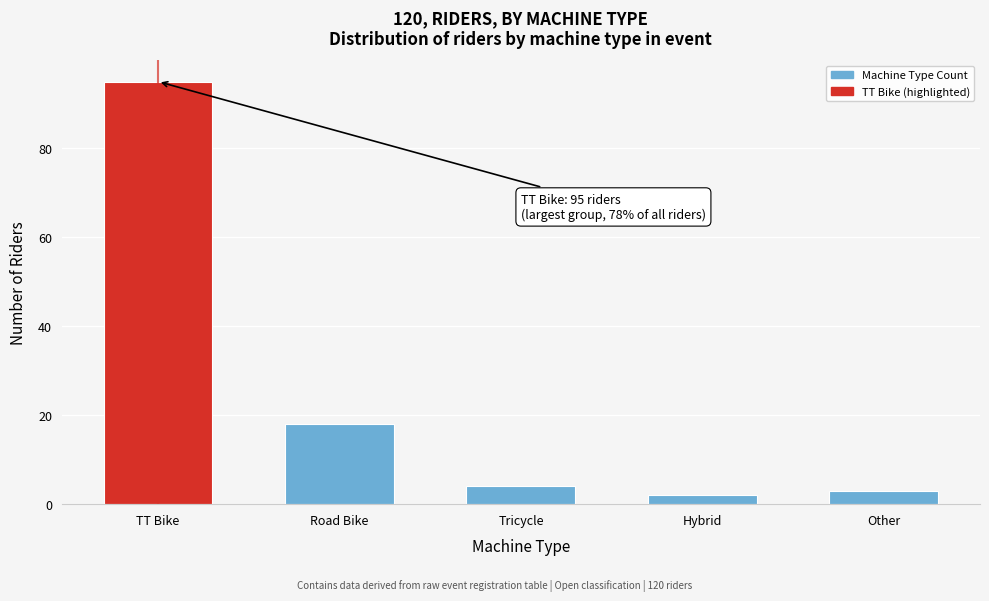

Reading right to left, what are all the values shown in this chart?

3	2	4	18	95